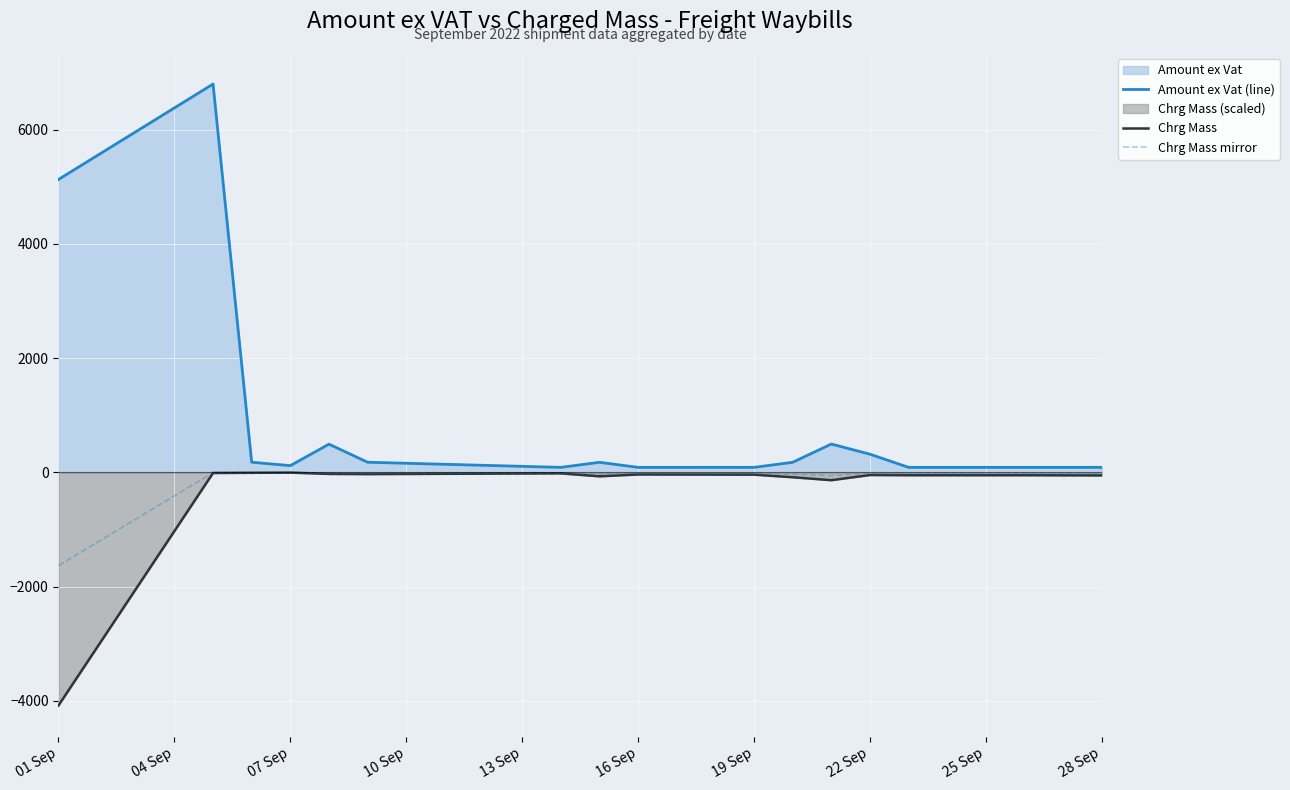

What is the value of the Chrg Mass point at the 15th from the left?

-48.5